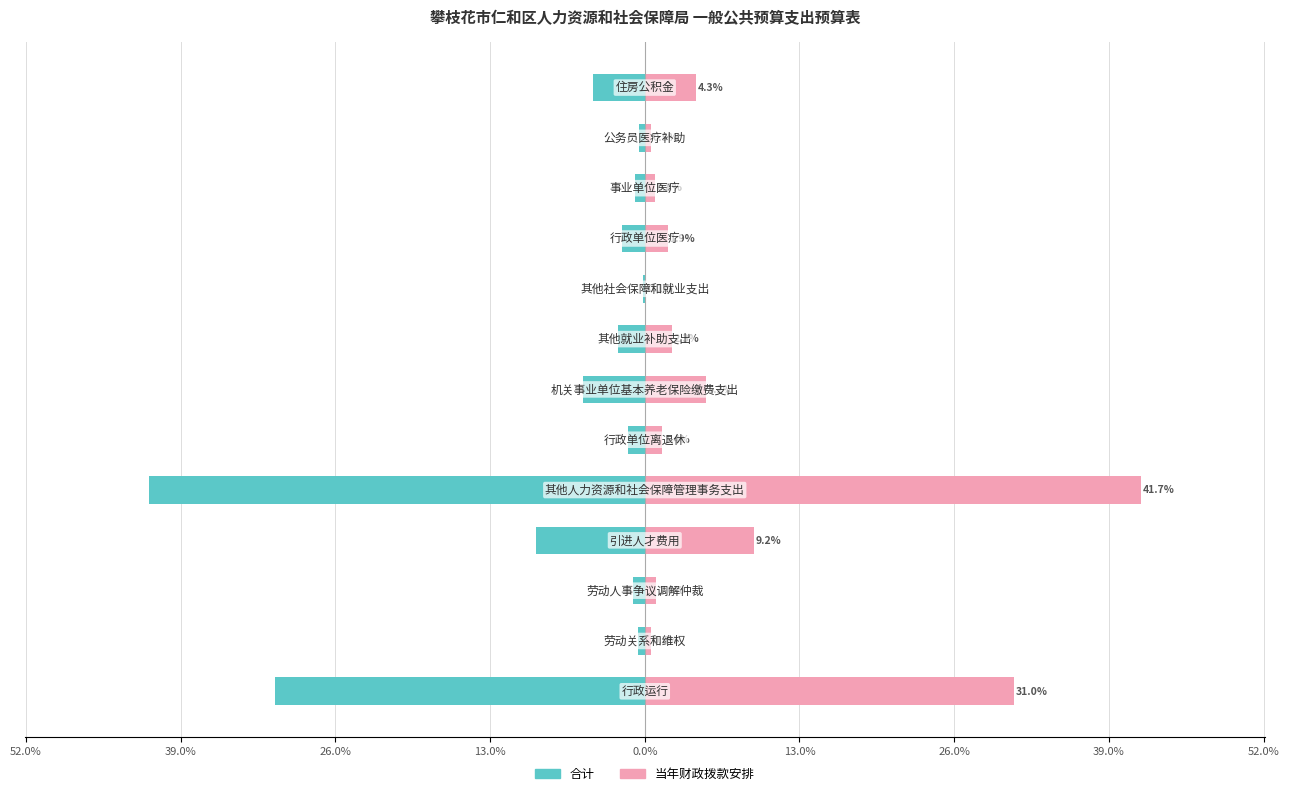

How many bars are there in total?

26